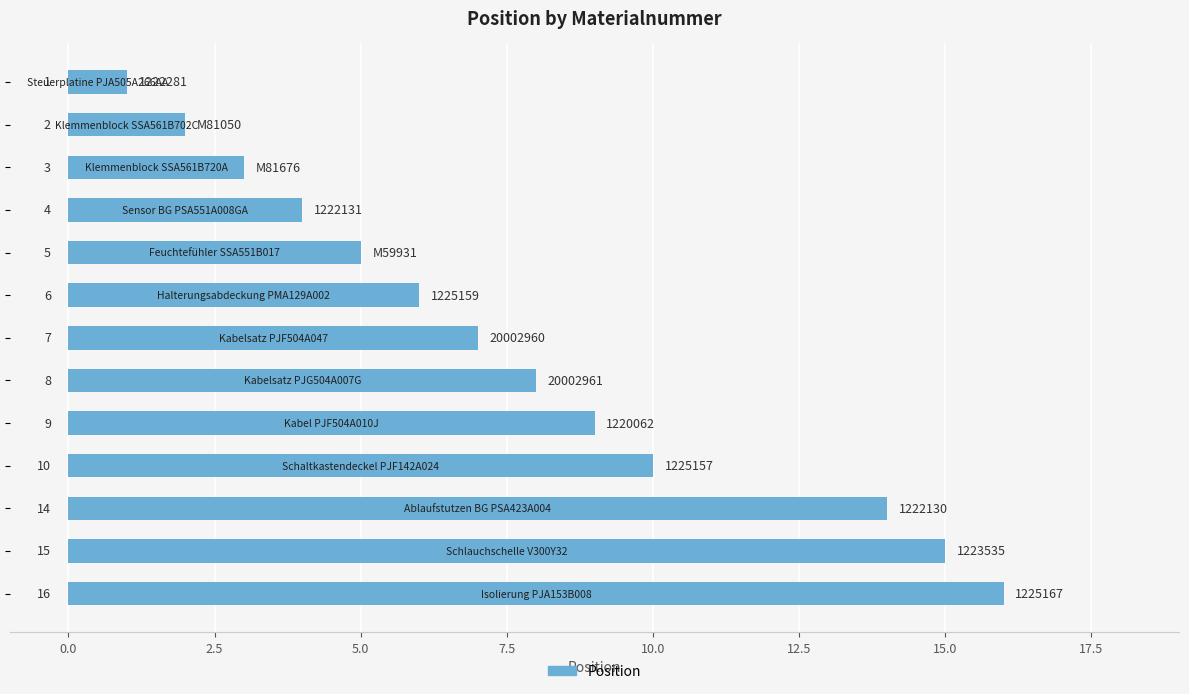

Reading top to bottom, what are all the values shown in this chart?

1	2	3	4	5	6	7	8	9	10	14	15	16